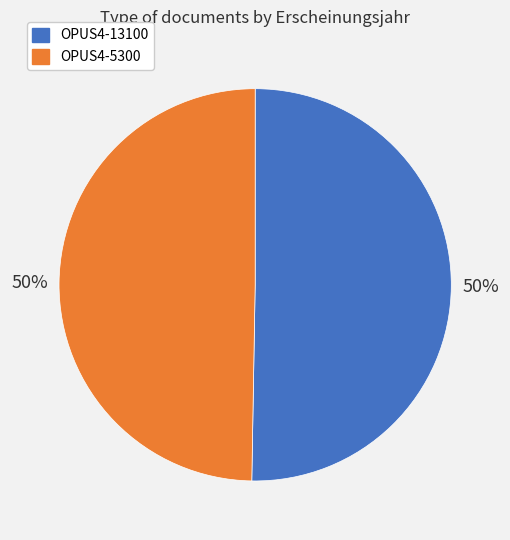

True or false: OPUS4-13100 accounts for 50% of the total.

True